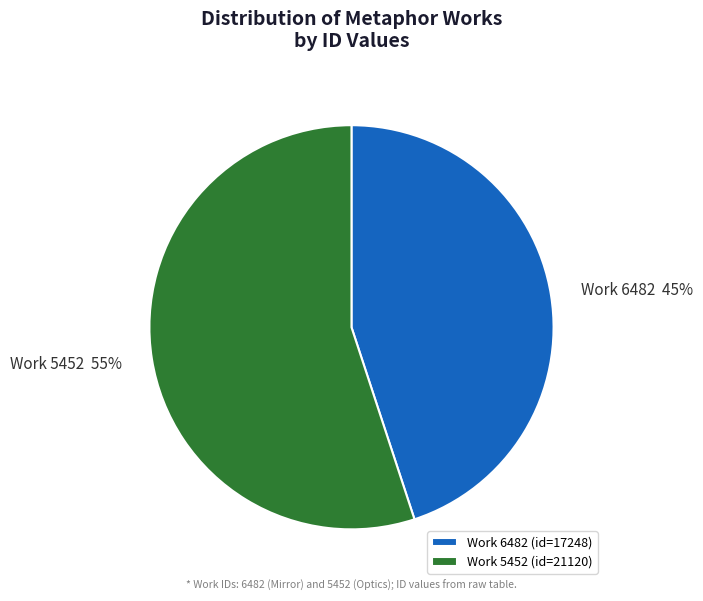

To the nearest percent, what portion does Work 5452 (id=21120) represent?

55%